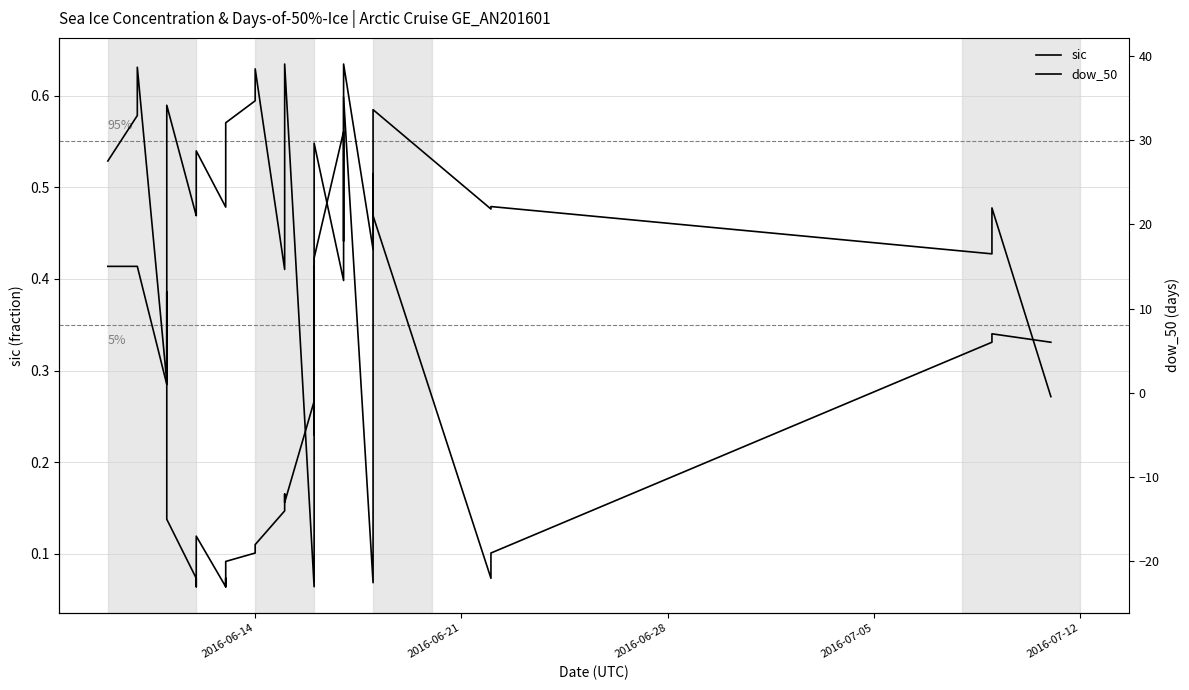

Rank the series by their average value, from lowest to highest.

dow_50, sic